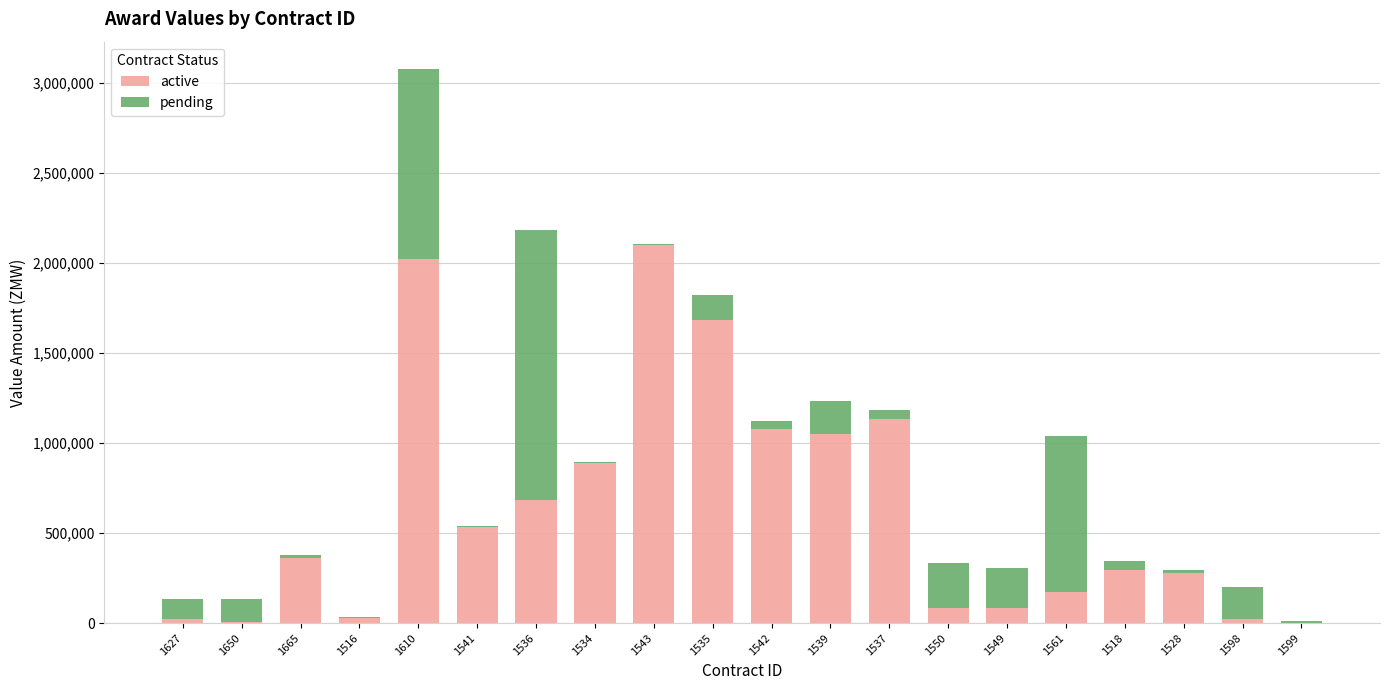

Are the bars grouped side by side (vs. stacked)?

No